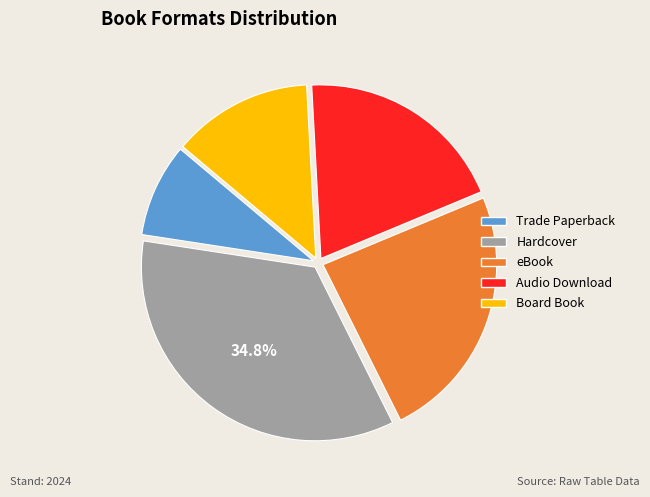

Is there a majority slice in this chart?

No